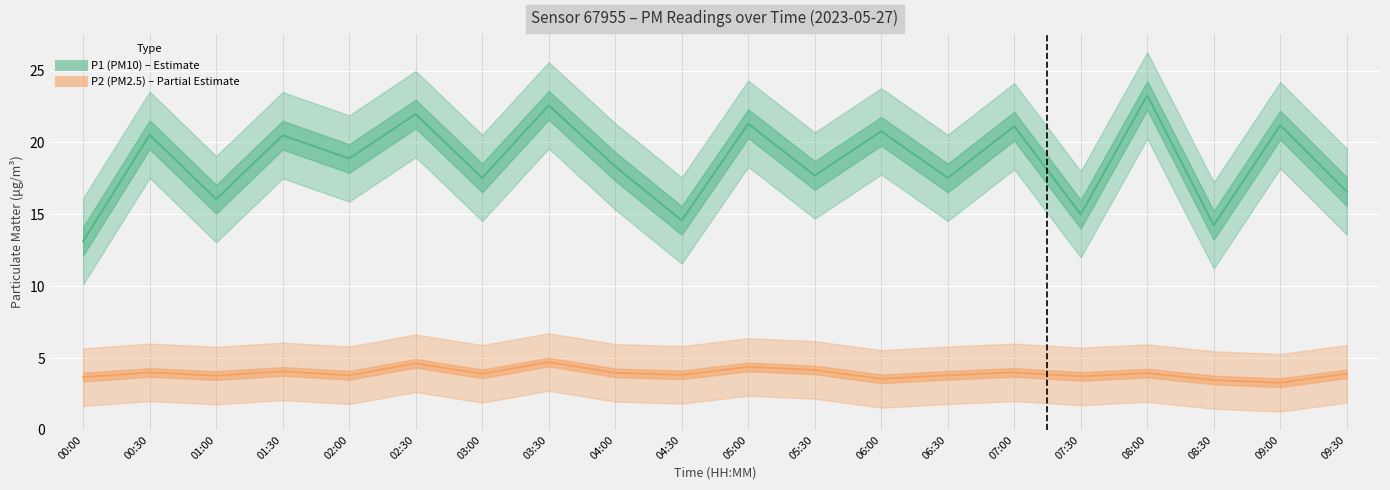

Reading left to right, extract all data points from this chart.

P1 (PM10): 13.1	20.5	16.1	20.5	18.9	22.0	17.5	22.6	18.3	14.6	21.3	17.7	20.8	17.5	21.1	15.0	23.3	14.2	21.2	16.6
P2 (PM2.5): 3.7	4.0	3.8	4.1	3.8	4.6	3.9	4.7	4.0	3.8	4.4	4.2	3.5	3.8	4.0	3.7	4.0	3.5	3.3	3.9